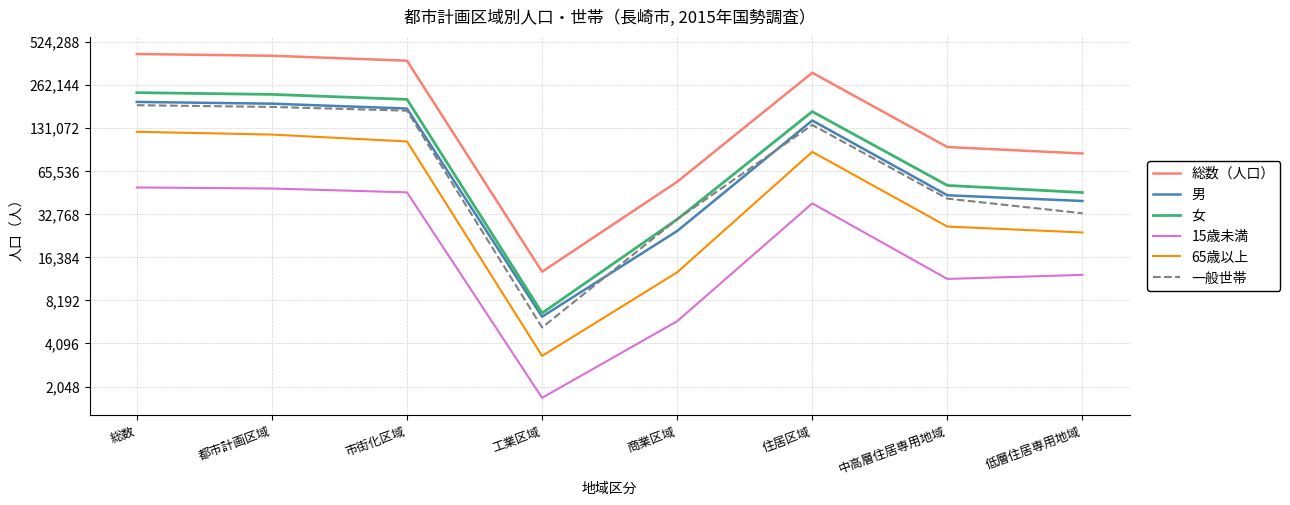

Is it true that 15歳未満 equals 2282 at 商業区域?

False